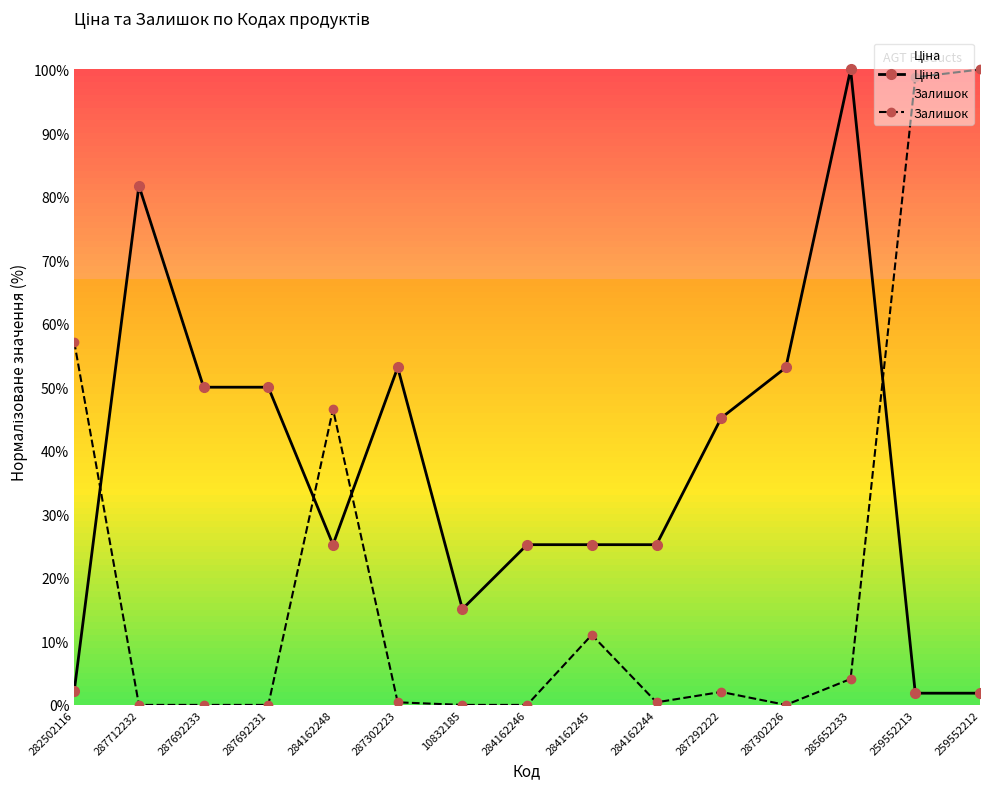

Reading left to right, extract all data points from this chart.

Ціна: 2.2	81.7	50.0	50.0	25.2	53.1	15.1	25.2	25.2	25.2	45.2	53.1	100.0	1.8	1.8
Залишок: 57.1	0.0	0.0	0.0	46.5	0.4	0.0	0.0	11.0	0.4	2.0	0.0	4.1	98.8	100.0